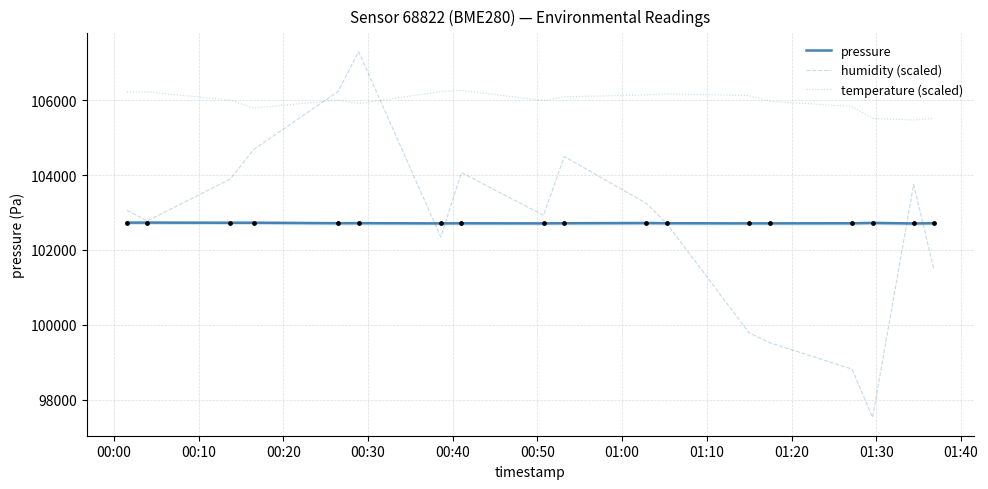

At how many categories does at least one series exceed 106637?

1